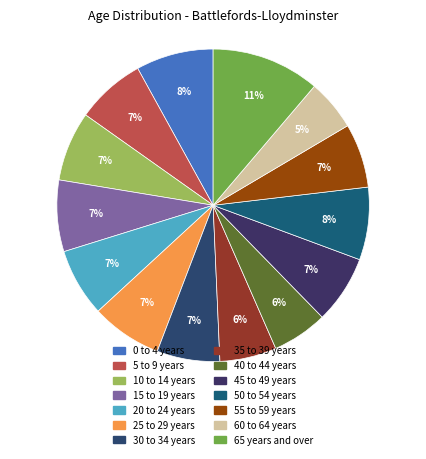

Is it true that 60 to 64 years is 5% of the pie?

True